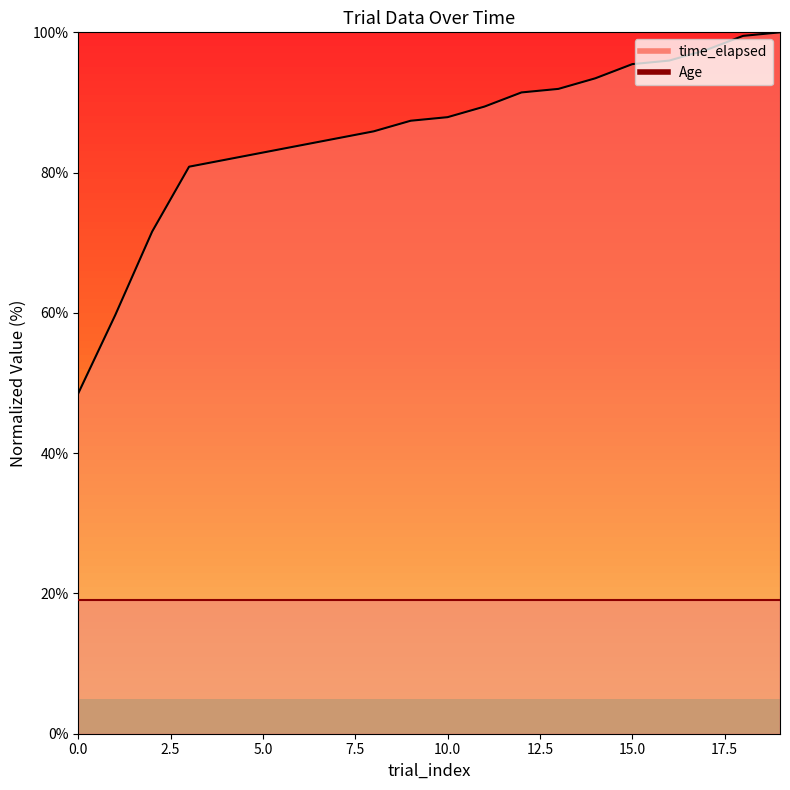

Reading right to left, extract all data points from this chart.

100.0	99.5	97.5	96.0	95.5	93.4	91.9	91.4	89.4	87.9	87.4	85.9	84.9	83.9	82.9	81.9	80.8	71.6	59.7	48.5